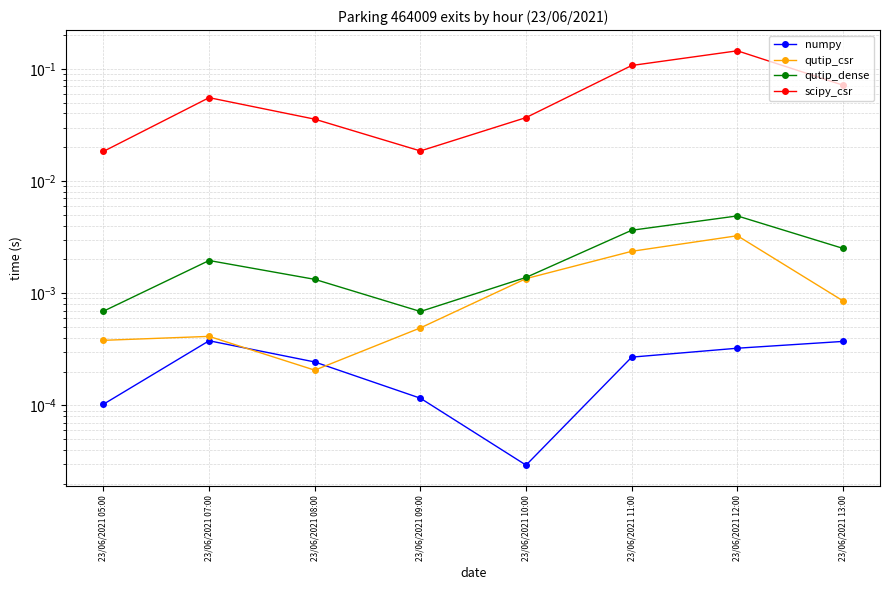

Which series has the largest total across all categories?

scipy_csr